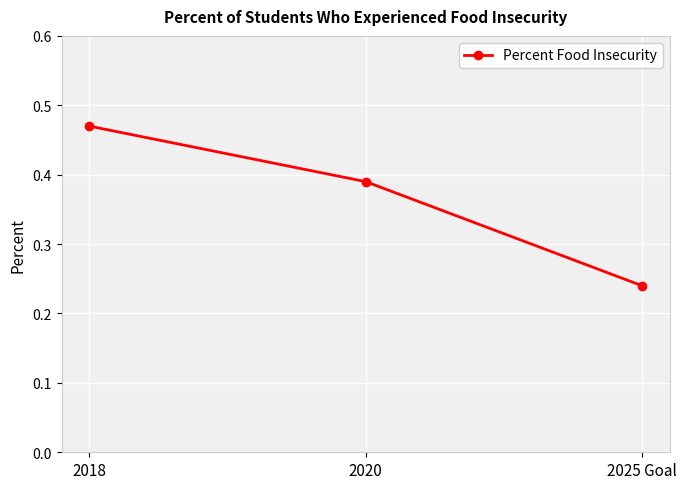

Rank the categories by value from highest to lowest.

2018, 2020, 2025 Goal